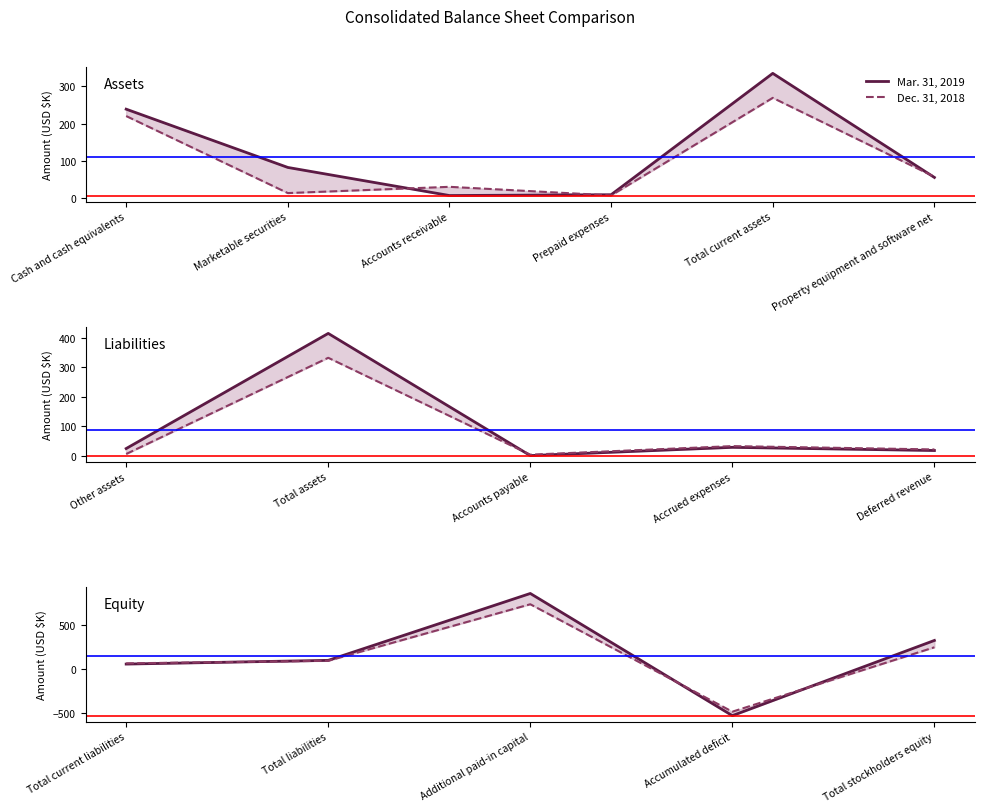

Which series has the largest range (max minus min)?

Mar. 31, 2019